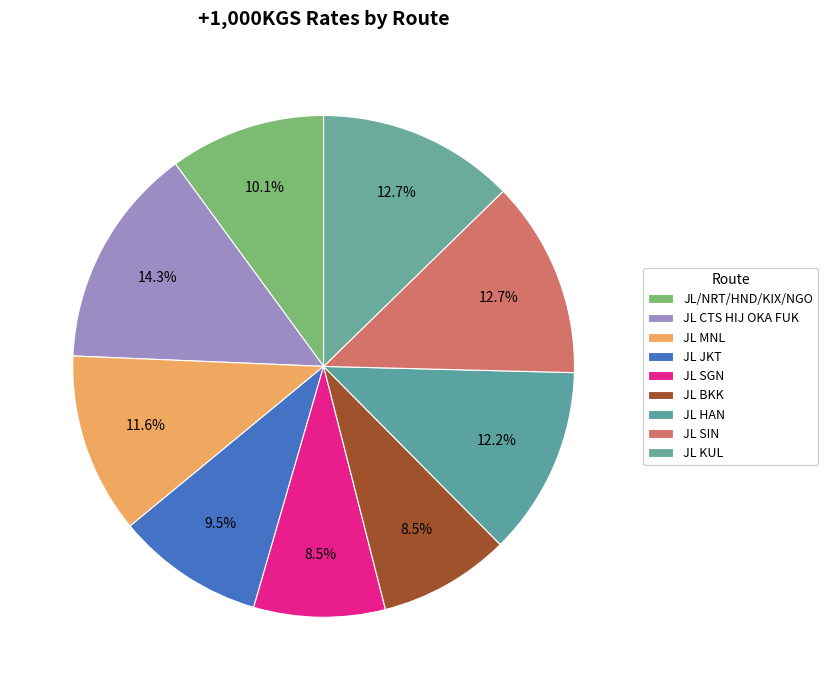

Between JL BKK and JL KUL, which is larger?

JL KUL